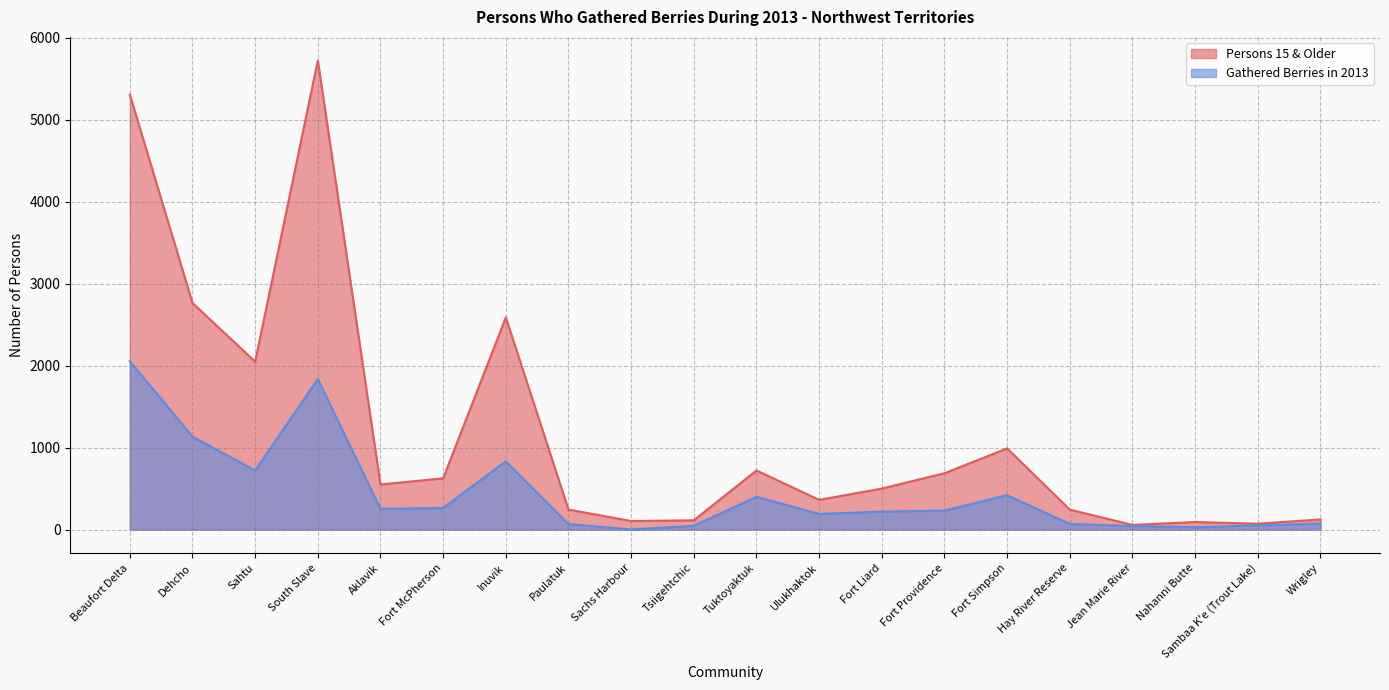

What is the smallest value displayed?

1.6